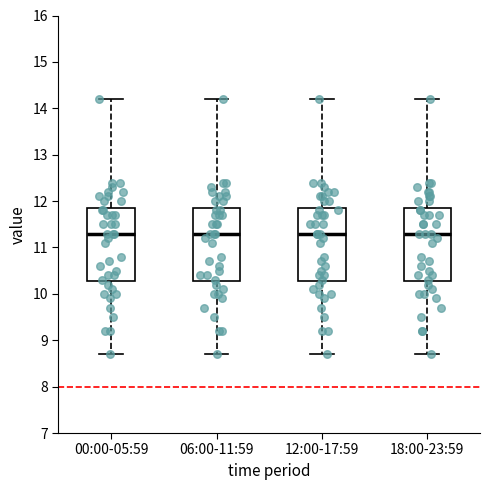

Reading left to right, read every box against the y-axis: the position of its median line, the range the box covers, and the ends of its whiskers. The values are not printed on the chart, so give them approximately, as read against the axis.

00:00-05:59: median 11.3, box 10.3 to 11.9, whiskers 8.7 to 14.2
06:00-11:59: median 11.3, box 10.3 to 11.9, whiskers 8.7 to 14.2
12:00-17:59: median 11.3, box 10.3 to 11.9, whiskers 8.7 to 14.2
18:00-23:59: median 11.3, box 10.3 to 11.9, whiskers 8.7 to 14.2